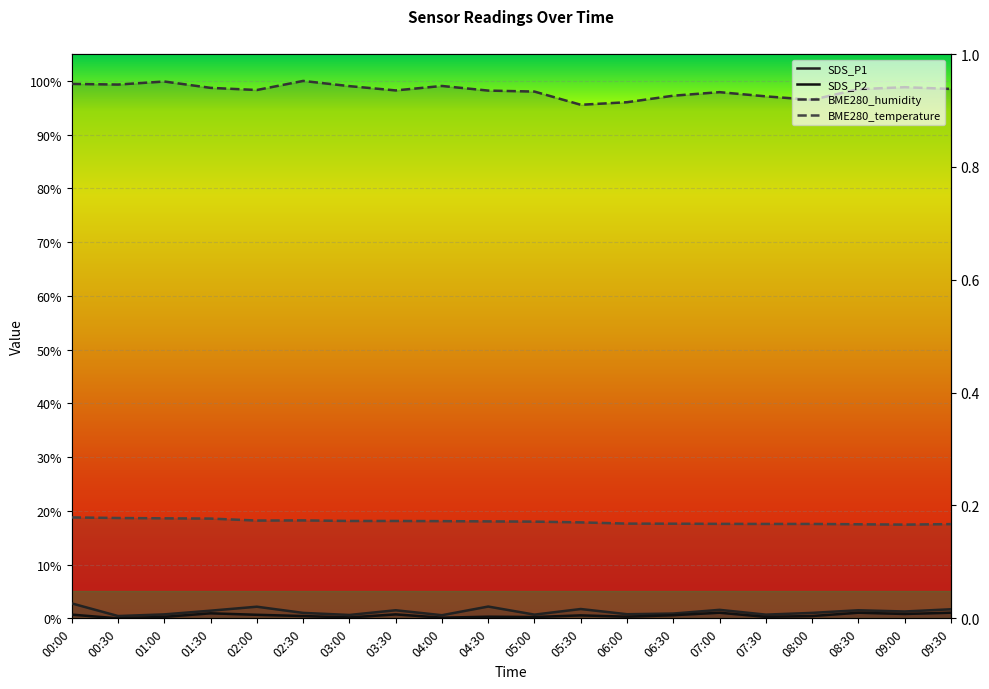

At which category does SDS_P1 reach its first local valley?

00:30